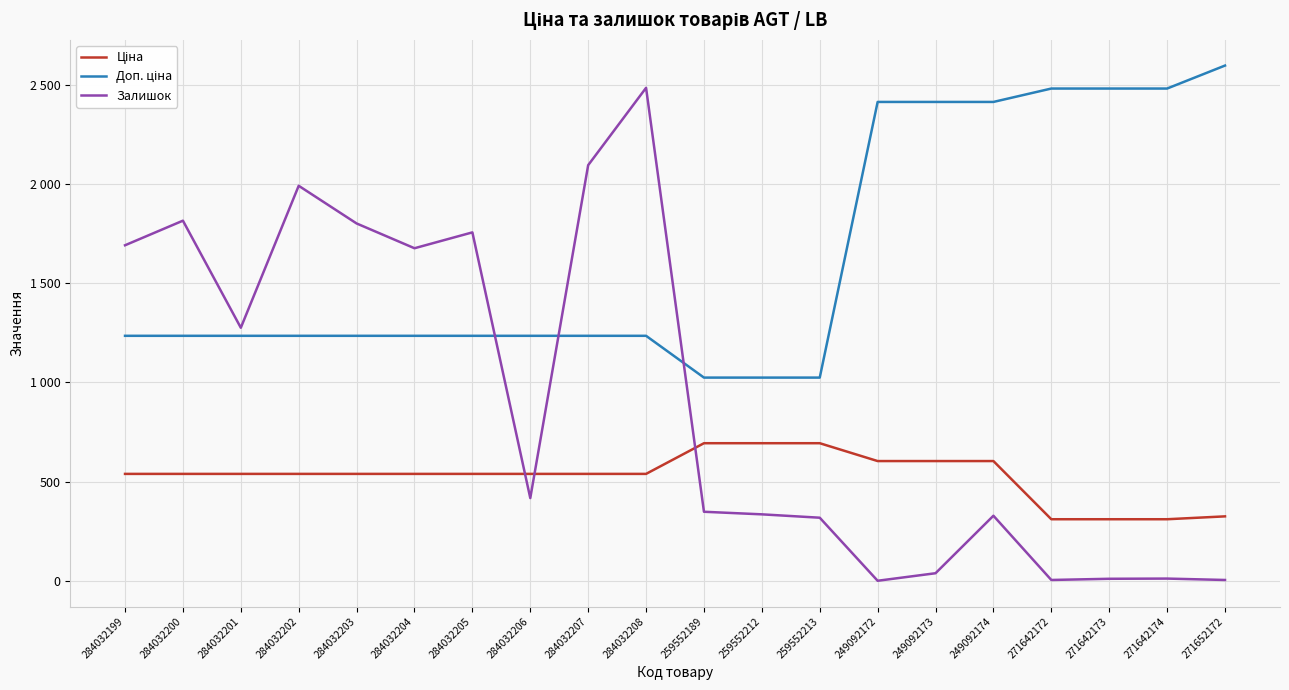

Read the Доп. ціна value at 284032201.

1235.4